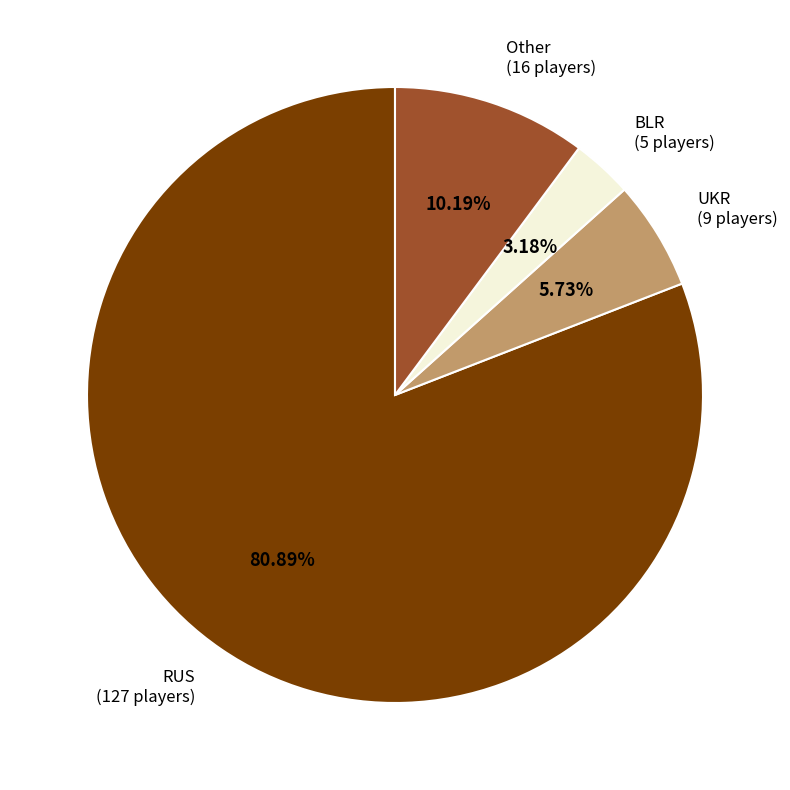

Which category has the biggest portion of the pie?

RUS